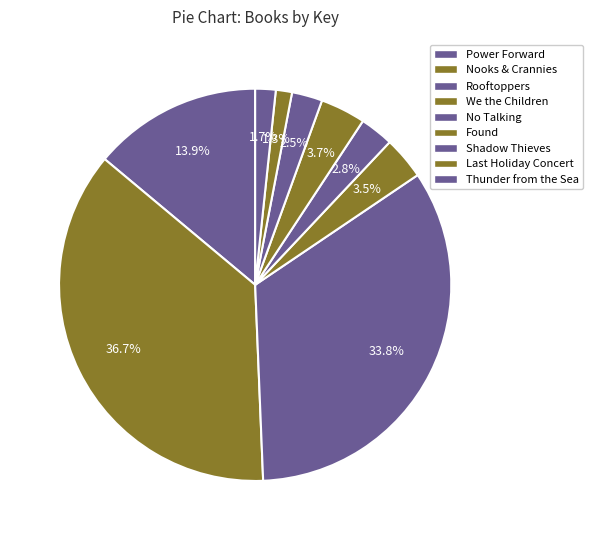

Count the number of slices in the pie.

9